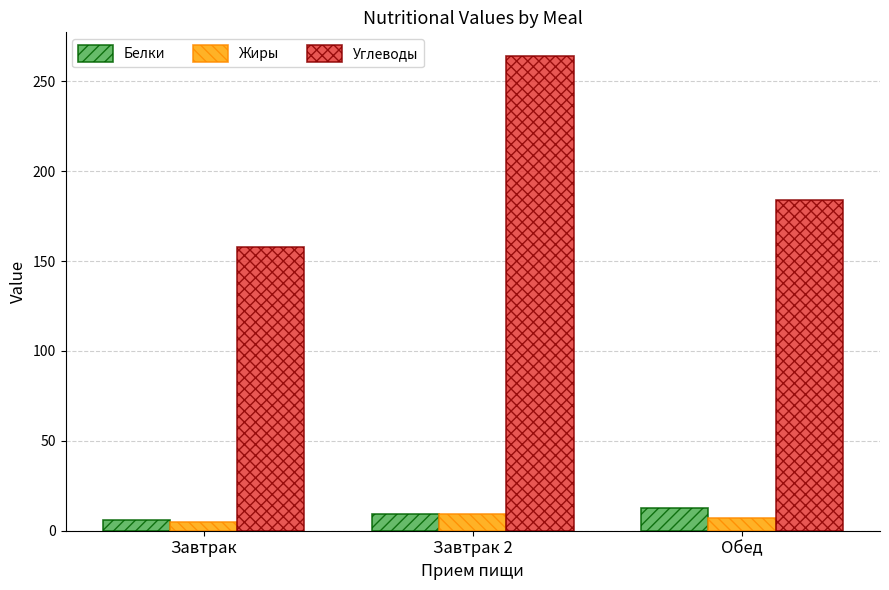

What is the sum of the Белки values at Обед and Завтрак 2?

21.9